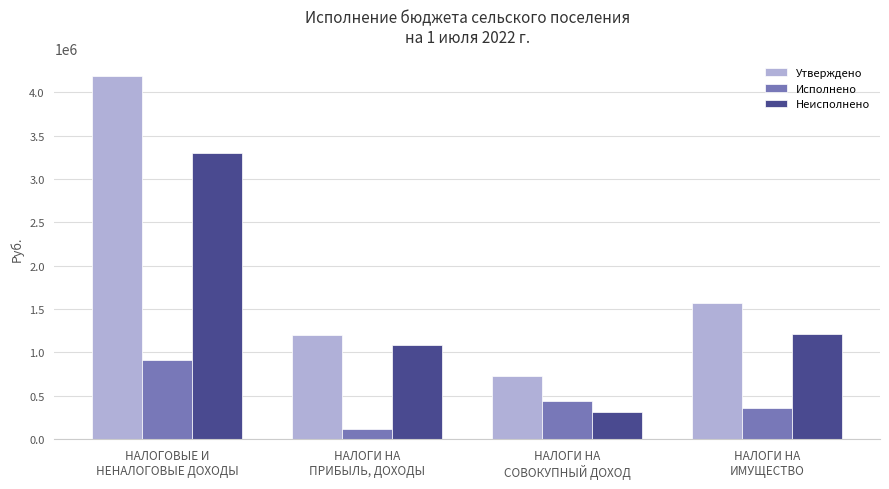

What is the total value across all series at НАЛОГОВЫЕ И
НЕНАЛОГОВЫЕ ДОХОДЫ?

8392537.0